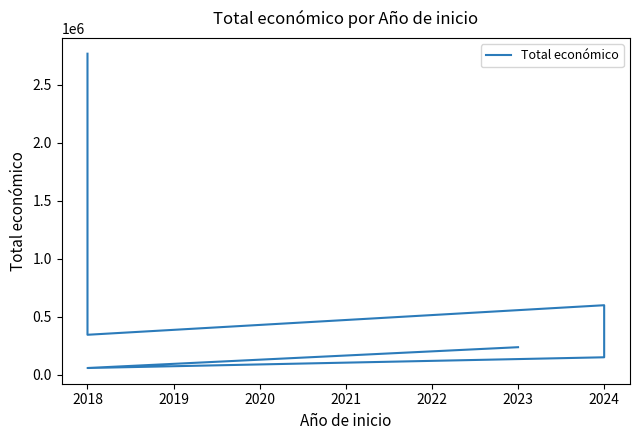

Between 2024 and 2018, which is larger?

2018